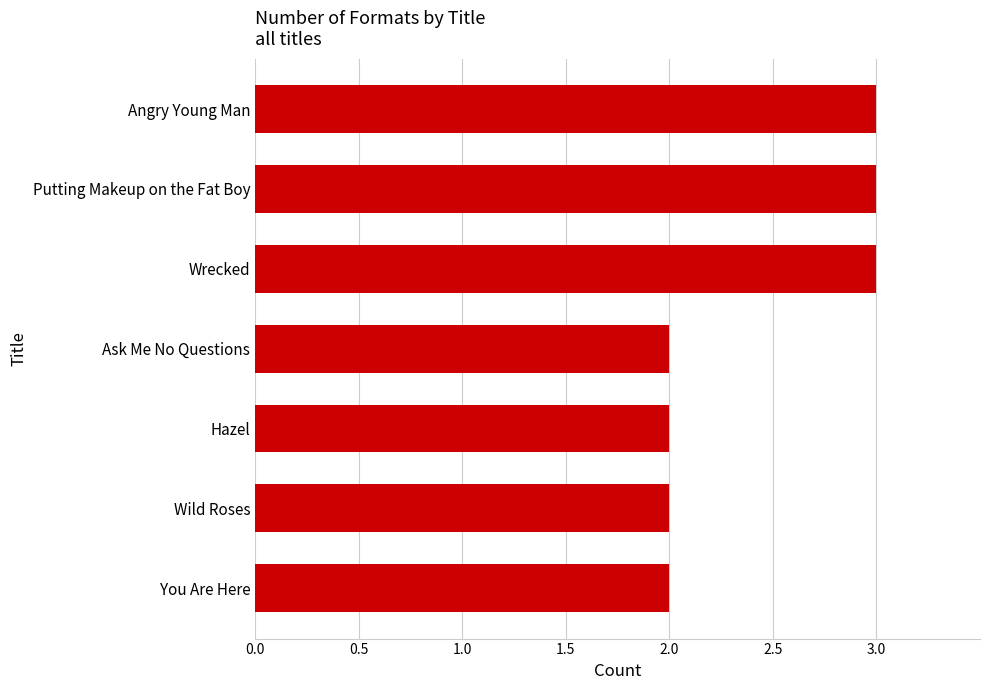

The chart shows a value of 3 at Putting Makeup on the Fat Boy. True or false?

True